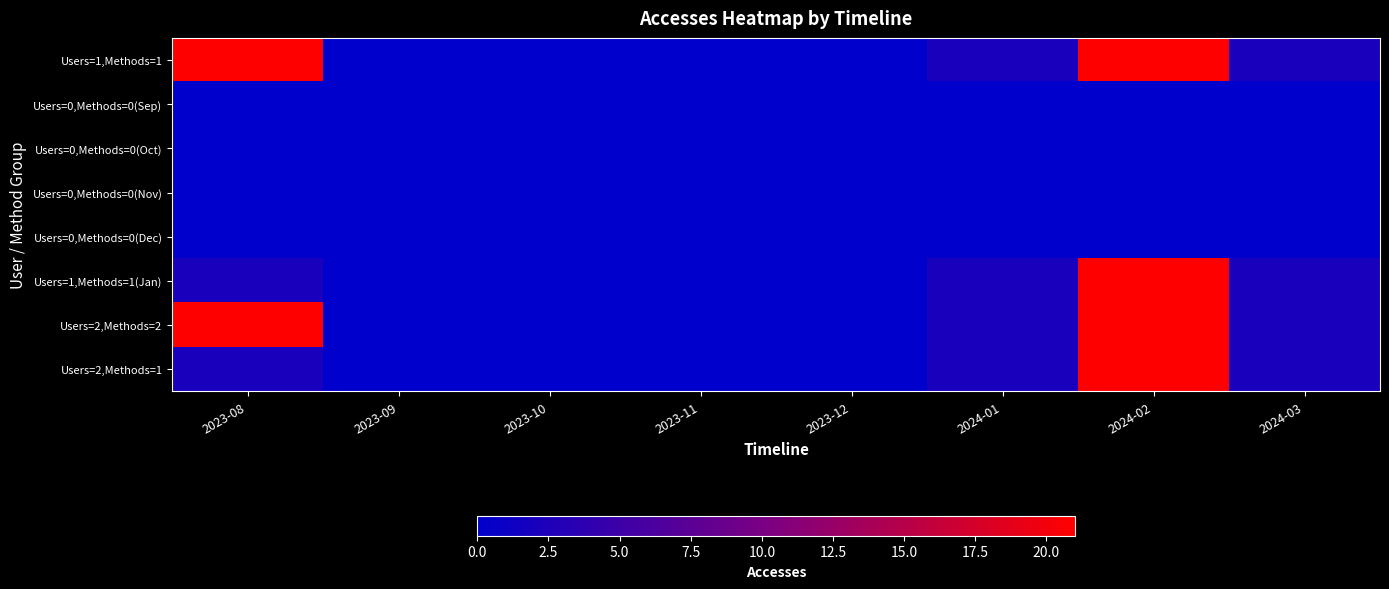

Which series has the widest spread of values?

Users=1,Methods=1